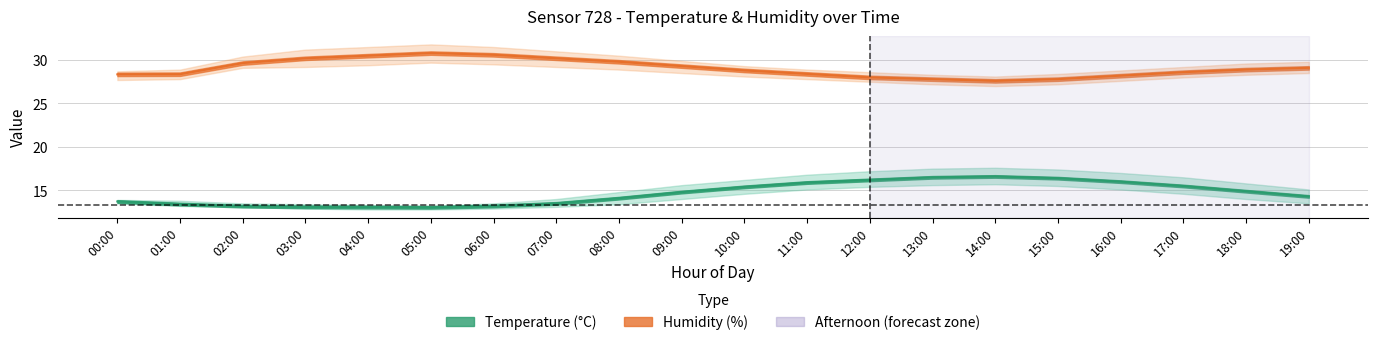

Where is the first local minimum for humidity_upper?

14:00